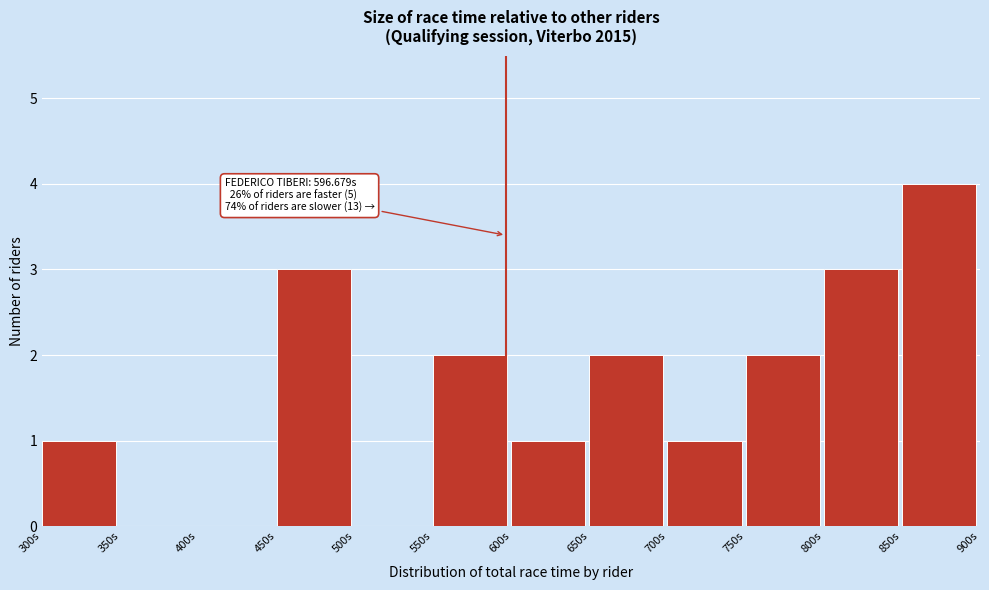

Over which range of the x-axis is the bar tallest?

850 to 900